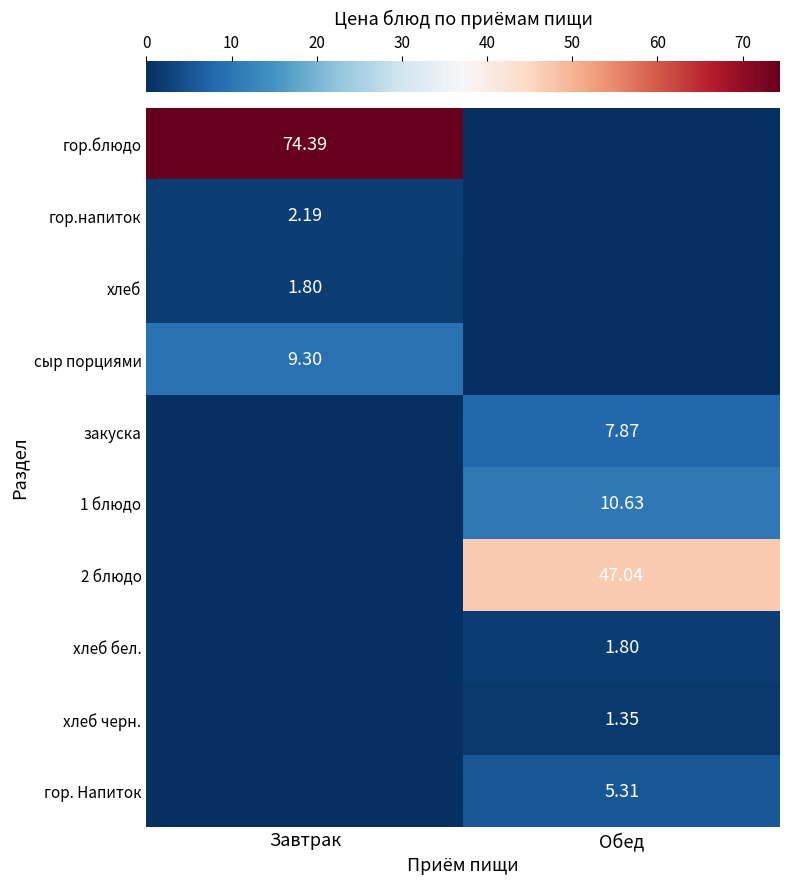

What is the sum of all закуска values?

7.9